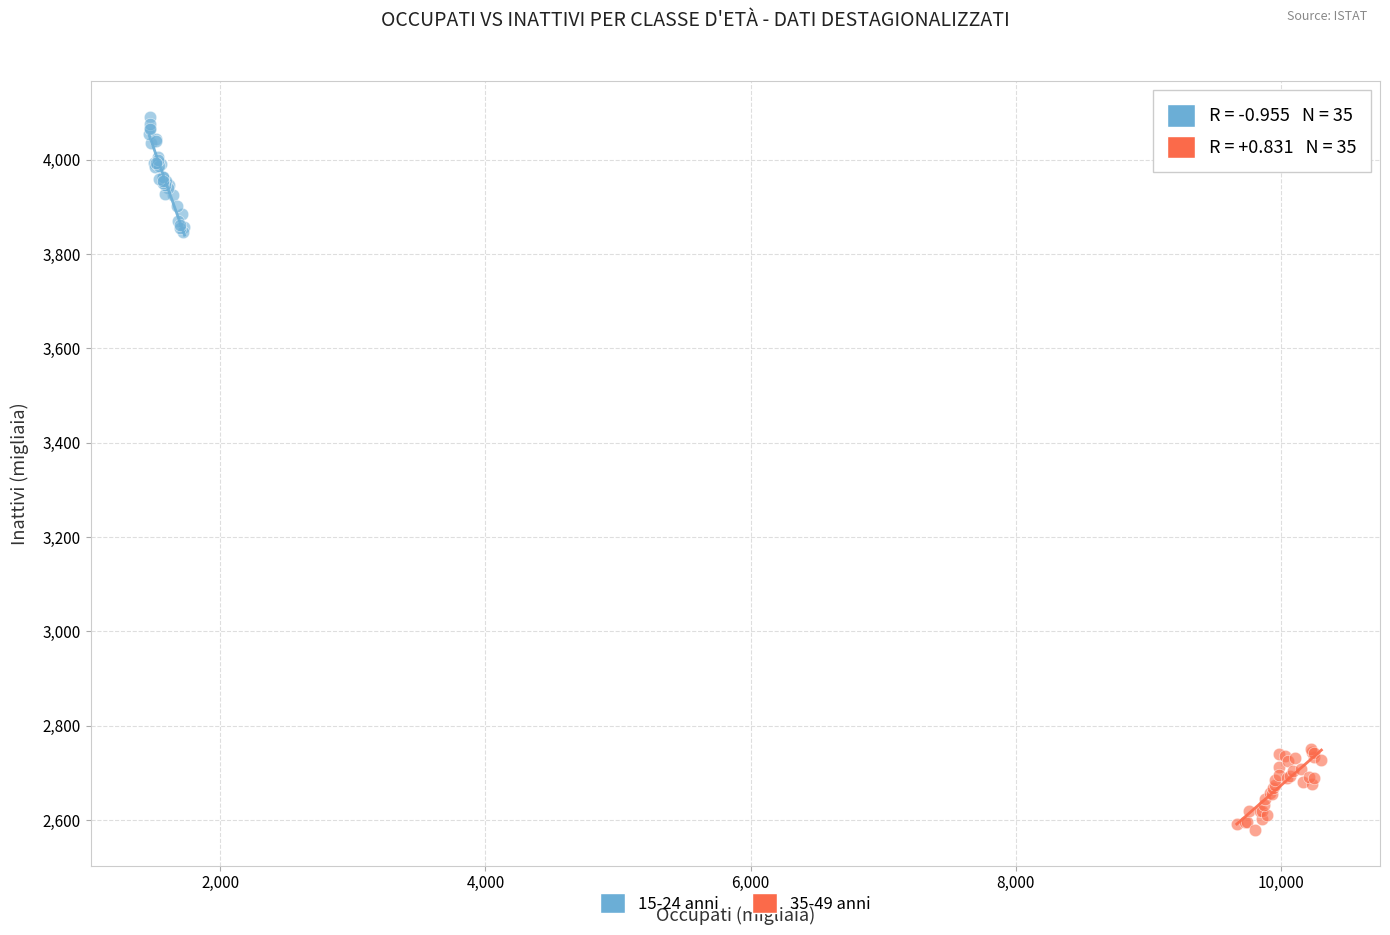

Which series contains the highest Y value?

15-24 anni